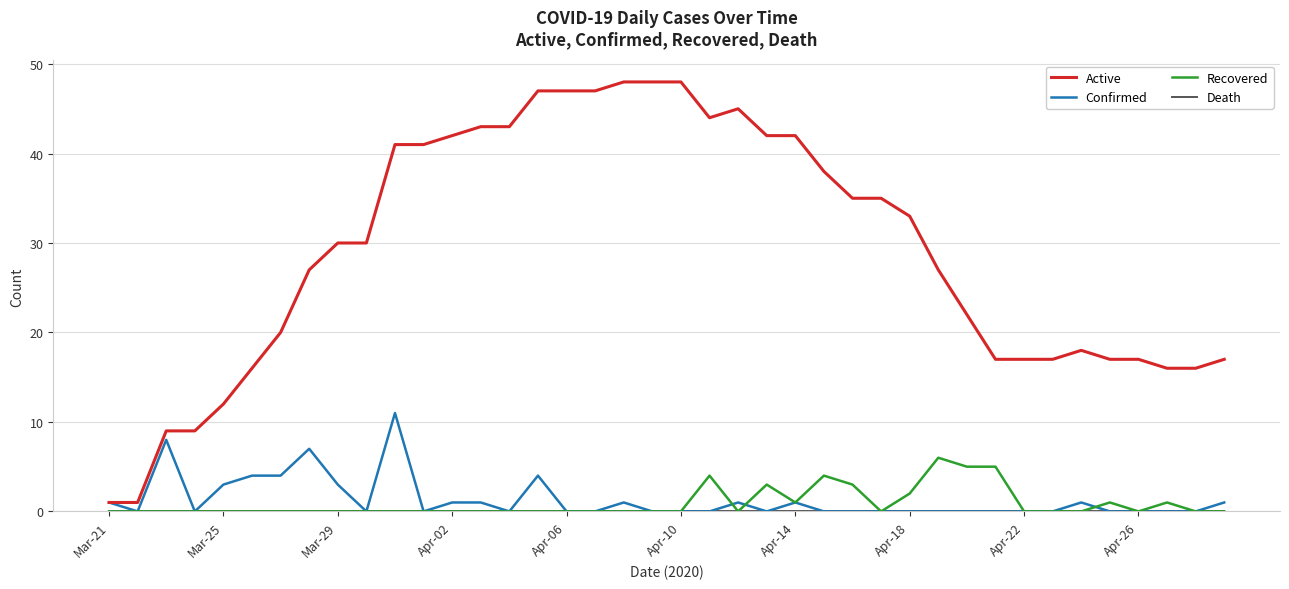

Which series has the largest range (max minus min)?

Active